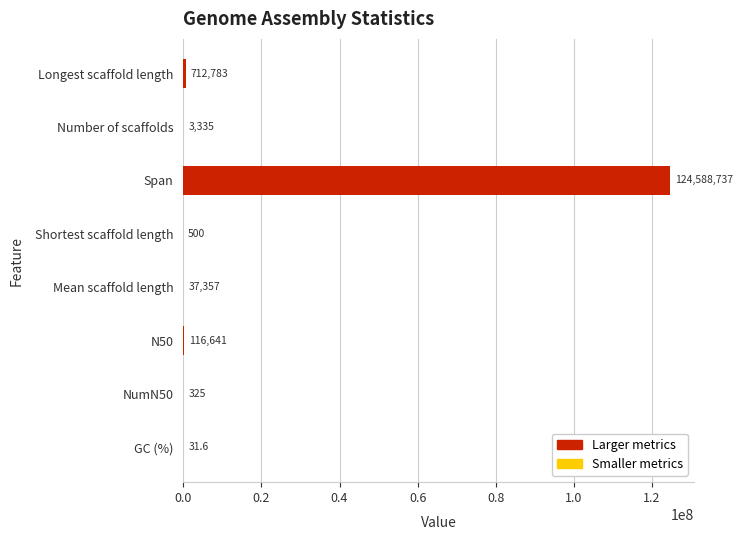

What is the approximate value at Span?

124588737.0